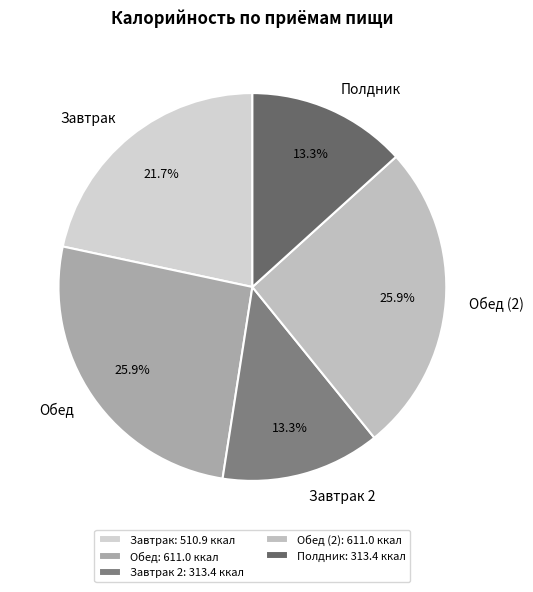

Between Завтрак and Завтрак 2, which is larger?

Завтрак